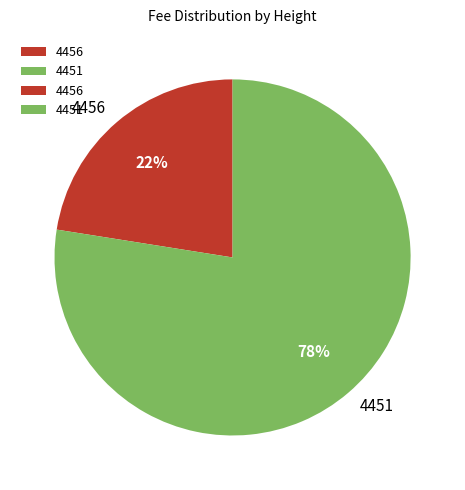

Is it true that 4456 is 22% of the pie?

True